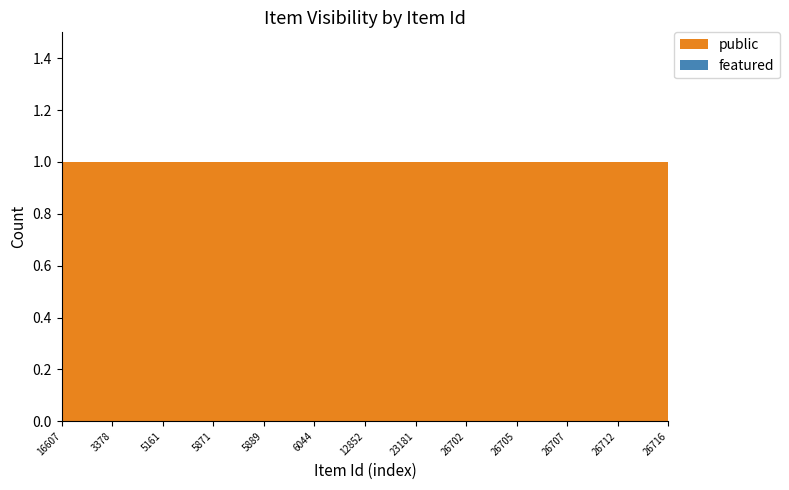

Reading left to right, what are all the values shown in this chart?

public: 16607=1	16608=1	3378=1	5125=1	5161=1	5162=1	5871=1	5878=1	5889=1	5994=1	6044=1	7528=1	12852=1	23167=1	23181=1	26701=1	26702=1	26704=1	26705=1	26706=1	26707=1	26711=1	26712=1	26714=1	26716=1
featured: 16607=0	16608=0	3378=0	5125=0	5161=0	5162=0	5871=0	5878=0	5889=0	5994=0	6044=0	7528=0	12852=0	23167=0	23181=0	26701=0	26702=0	26704=0	26705=0	26706=0	26707=0	26711=0	26712=0	26714=0	26716=0